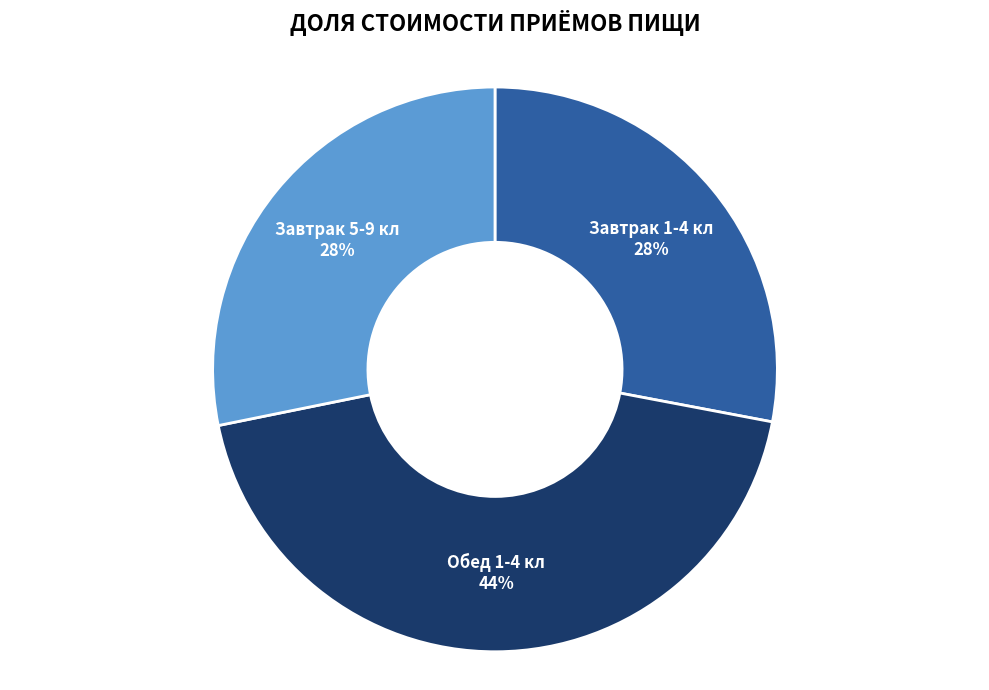

Is there any slice that represents more than half of the pie?

No